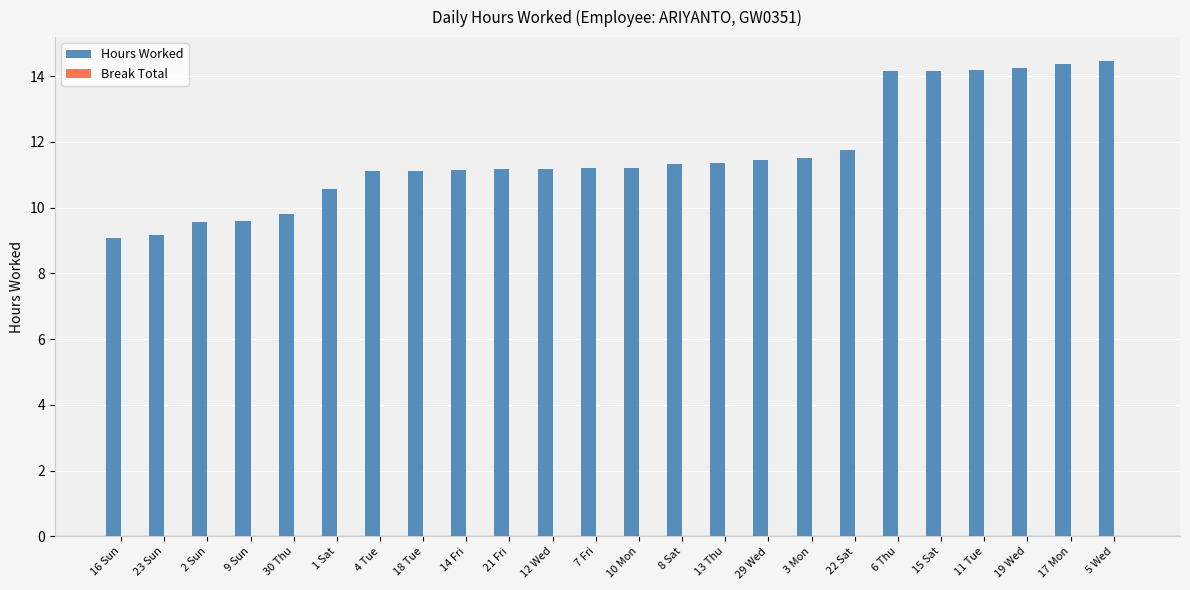

Count the number of categories in the chart.

24